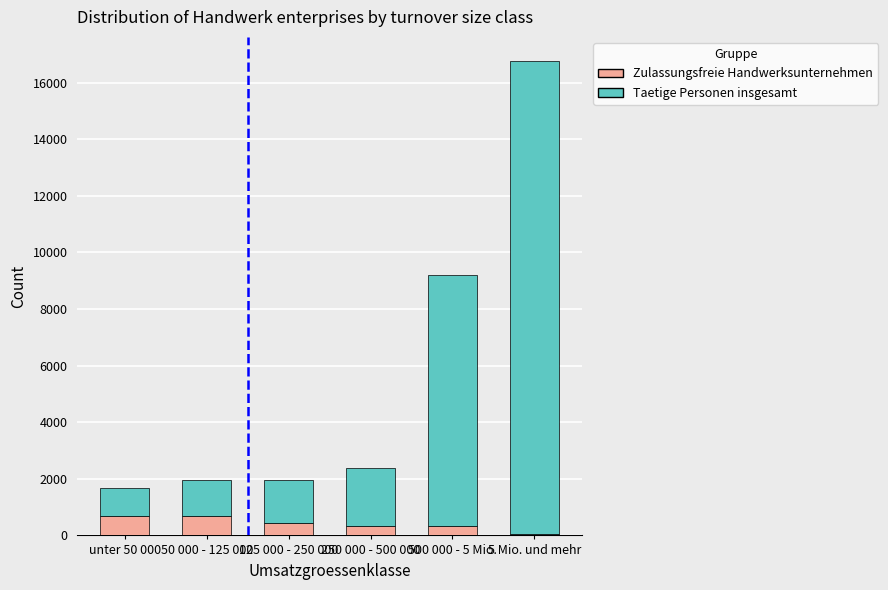

Does the chart contain stacked bars?

Yes